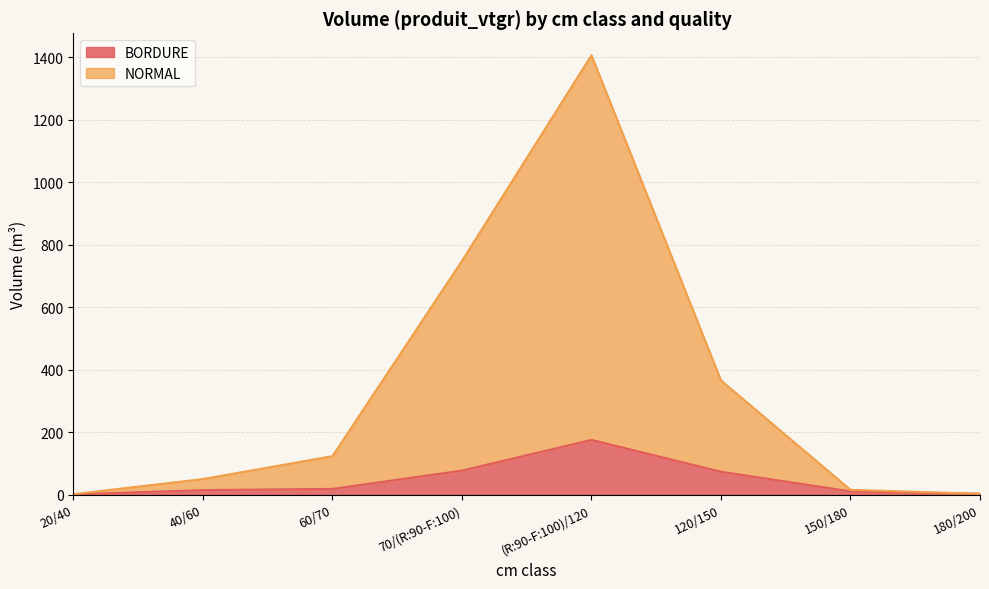

What is the label of the 1st point from the right?

180/200